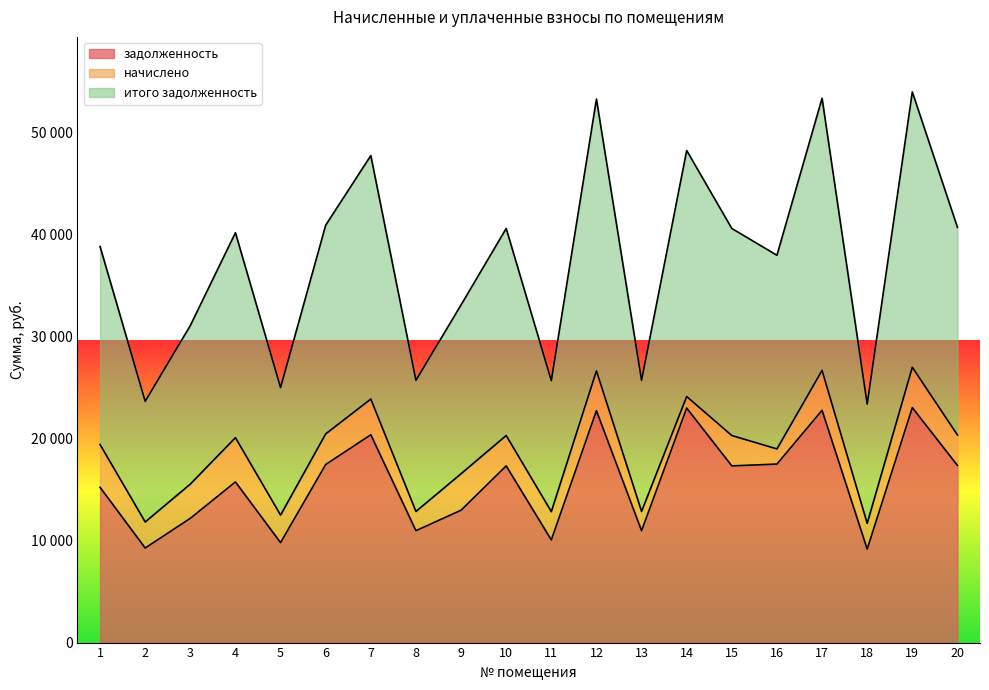

Does the chart display data point markers on the line(s)?

No